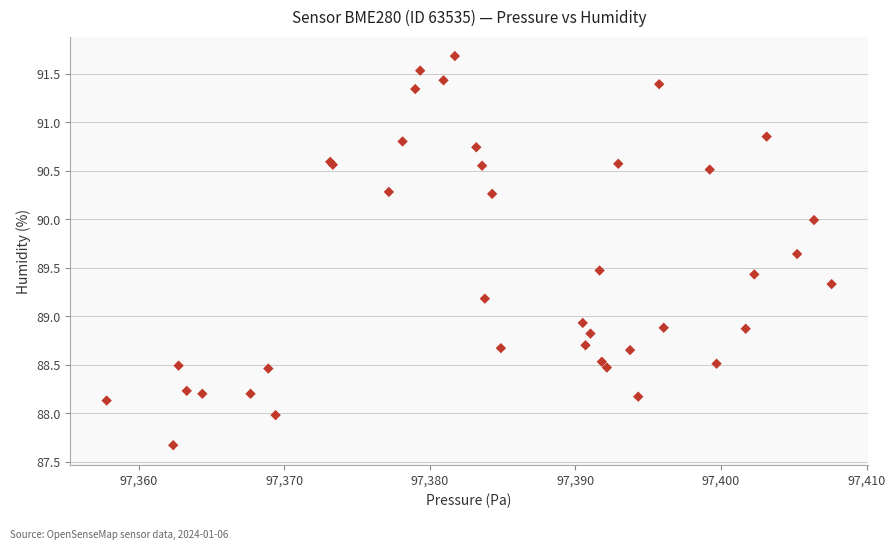

What Y value in the scatter plot is closest to 89?

88.9